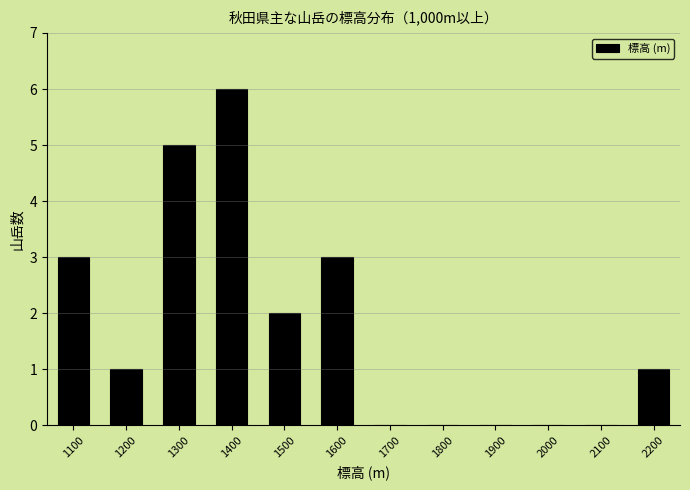

Reading left to right, transcribe all the data shown in this chart.

1100=3	1200=1	1300=5	1400=6	1500=2	1600=3	1700=0	1800=0	1900=0	2000=0	2100=0	2200=1